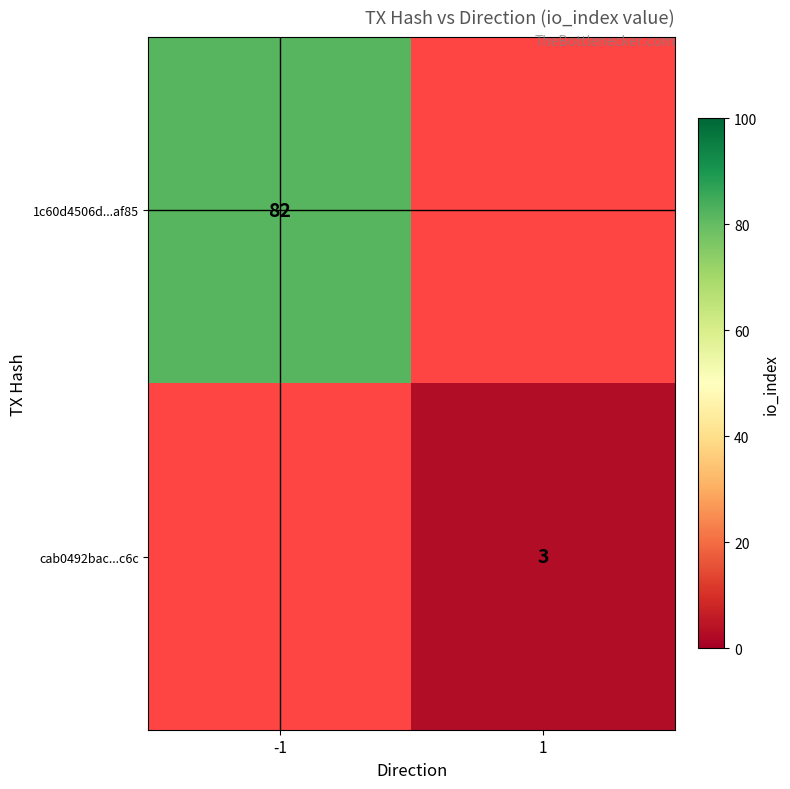

Is the value of 1c60d4506d...af85 at -1 greater than the value of cab0492bac...c6c at 1?

Yes